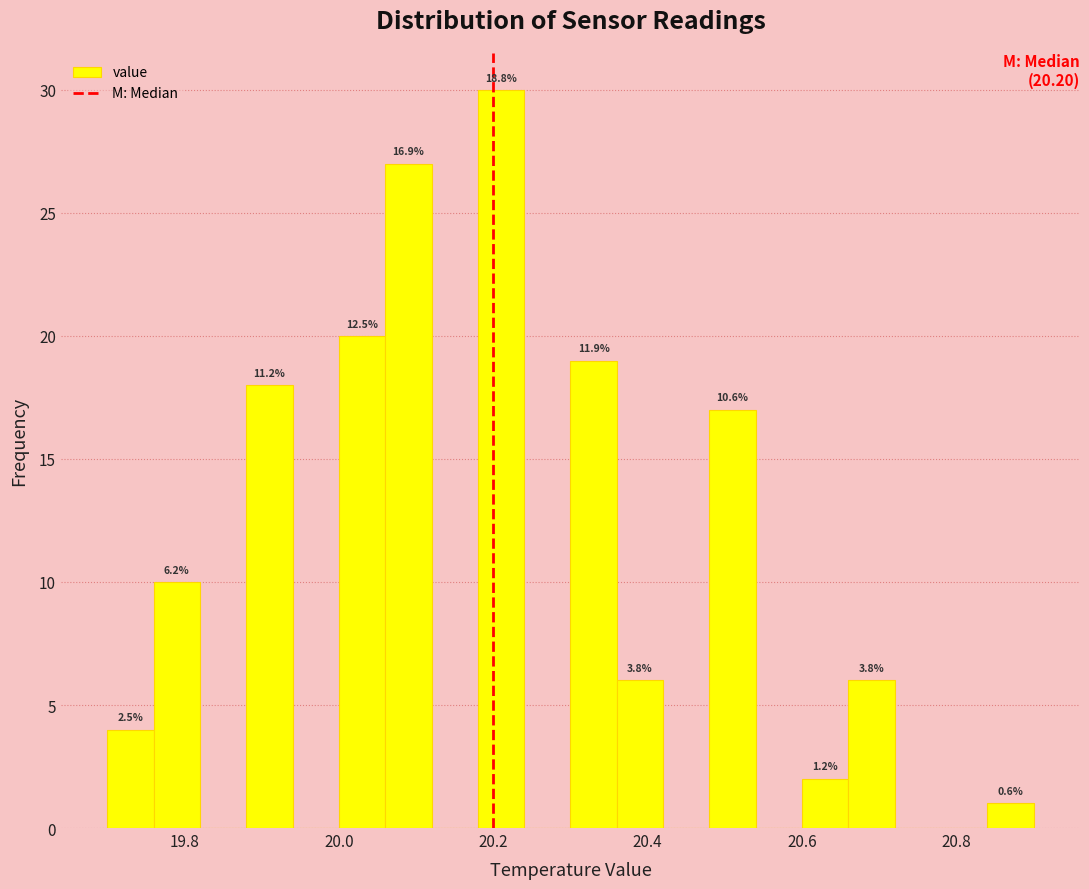

Read against the x-axis, roughly where is the centre of the tallest bar?

20.22